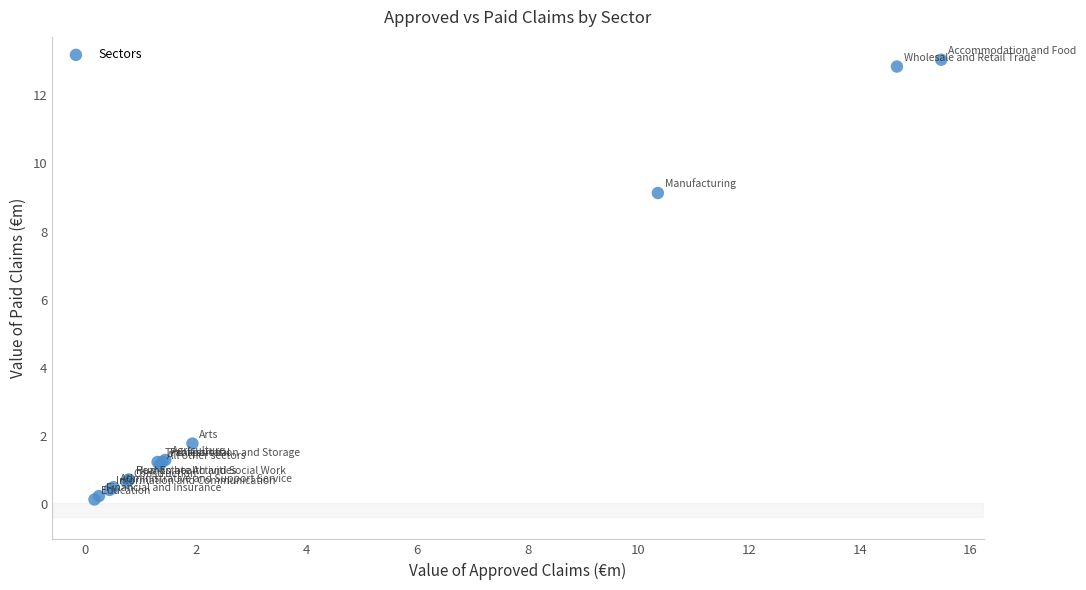

What Y value in the scatter plot is closest to 6?

9.1